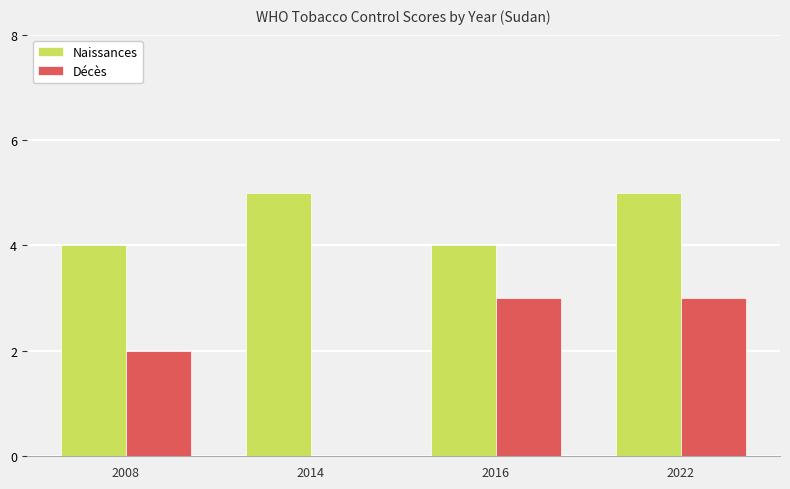

At which category is the sum across all series the highest?

2022